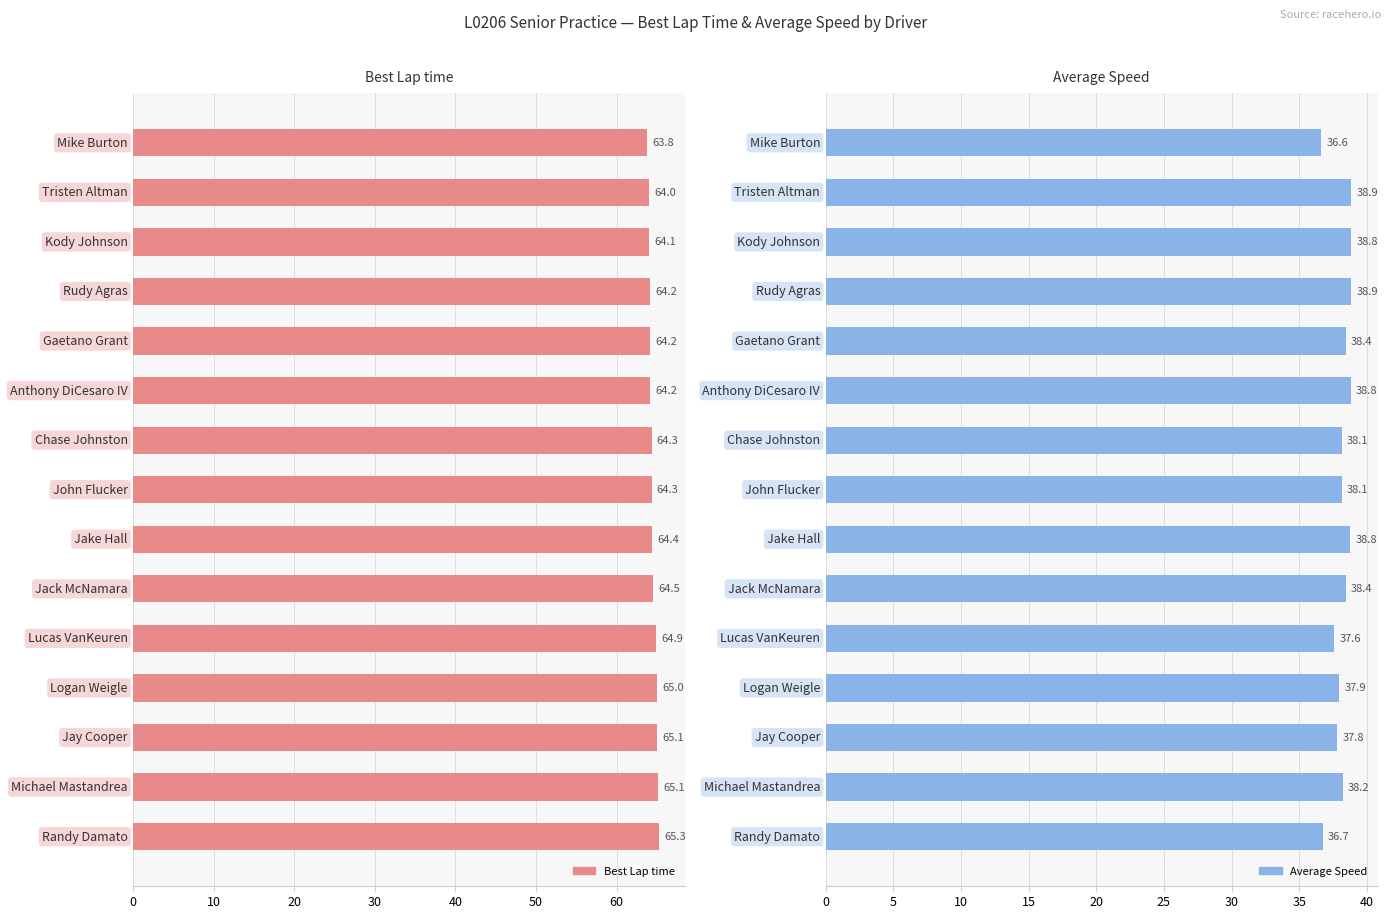

What are all the series names shown in the legend?

Best Lap time, Average Speed